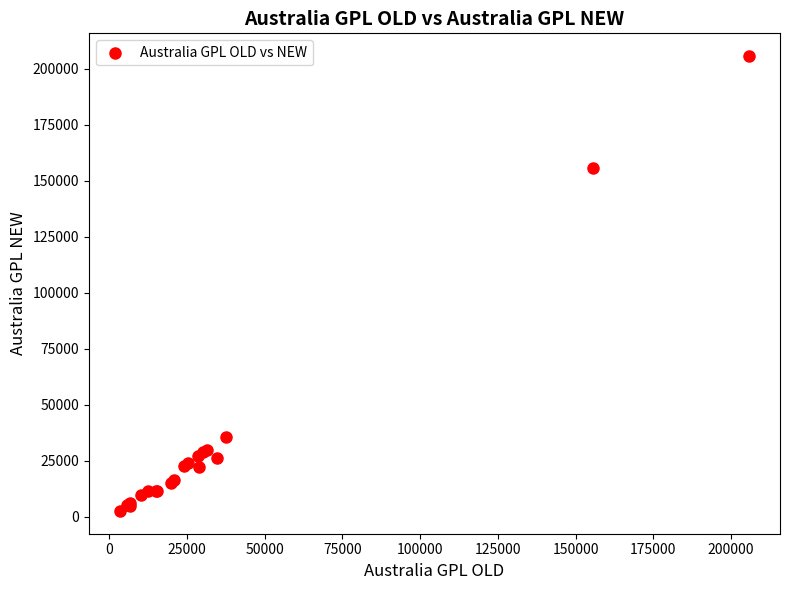

What Y value in the scatter plot is closest to 104139?

155575.1